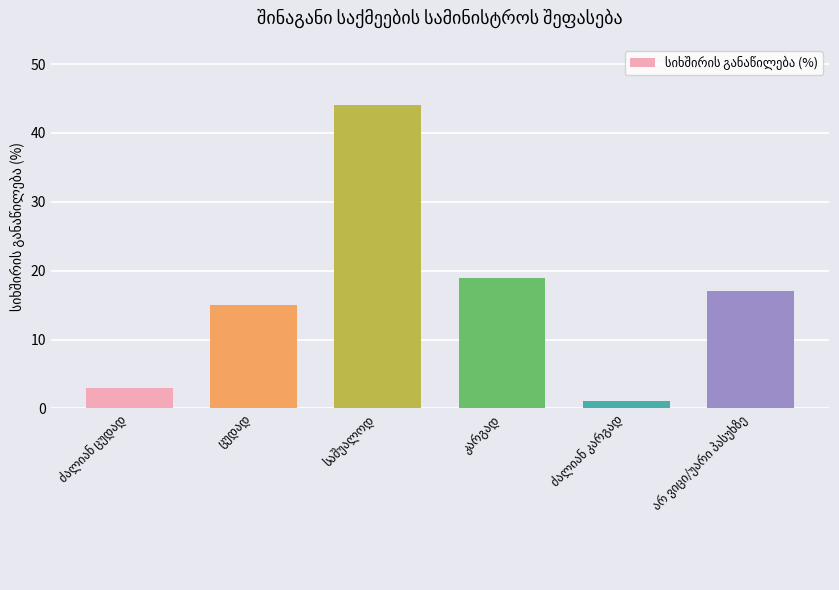

What is the value of the 6th bar from the left?

17